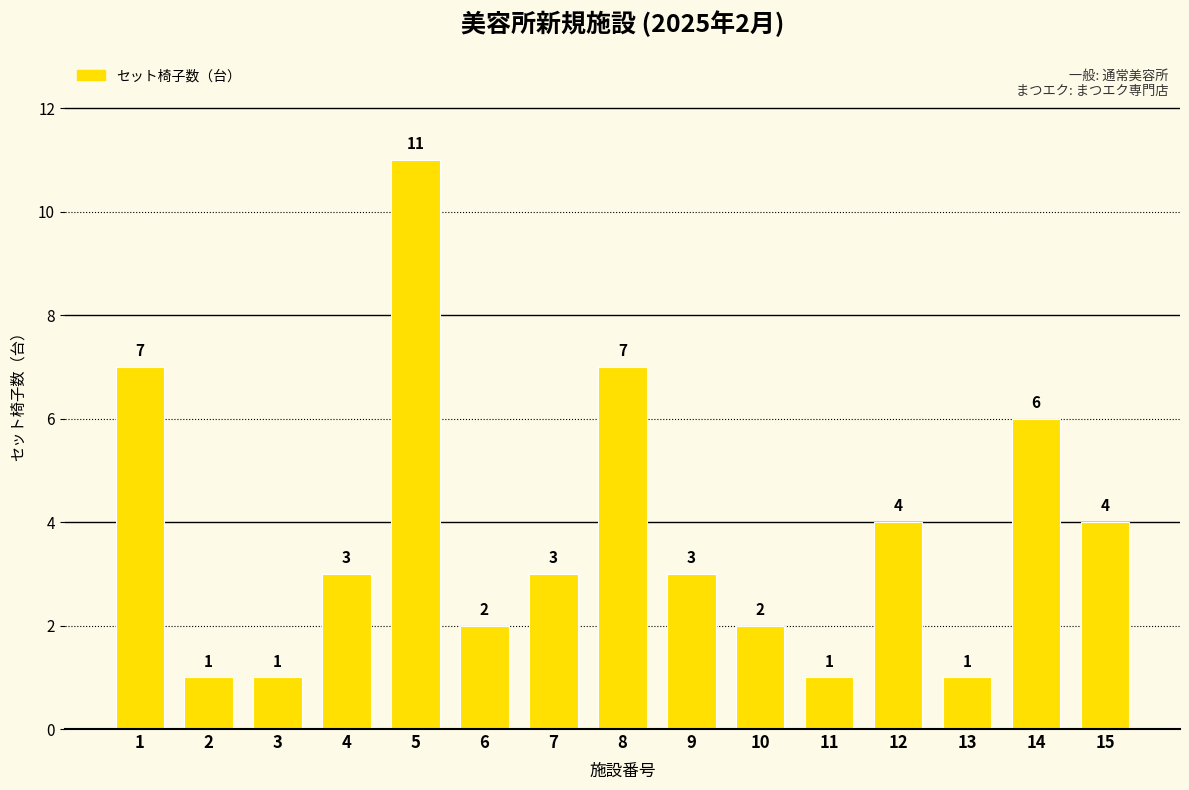

What is the average value?

4